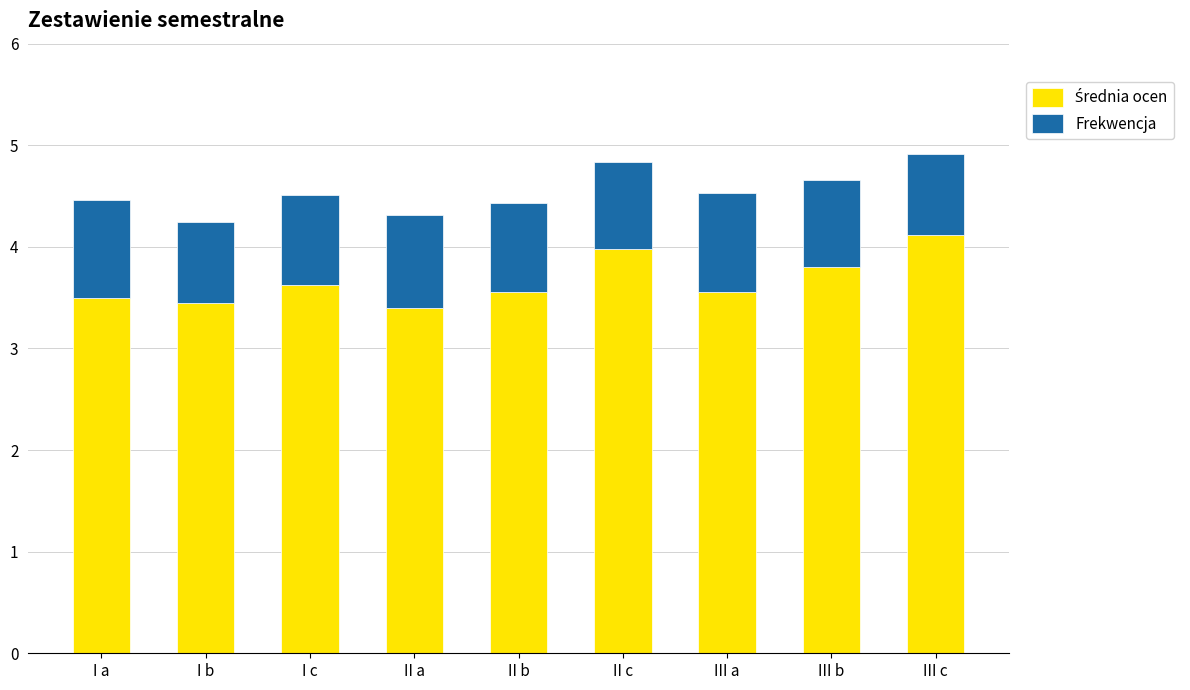

What is the total value across all series at III c?

4.9